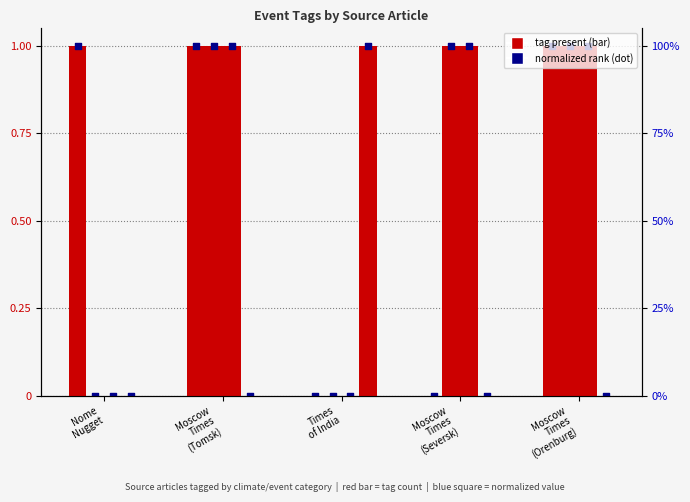

At which category is the sum across all series the highest?

Moscow
Times
(Tomsk)